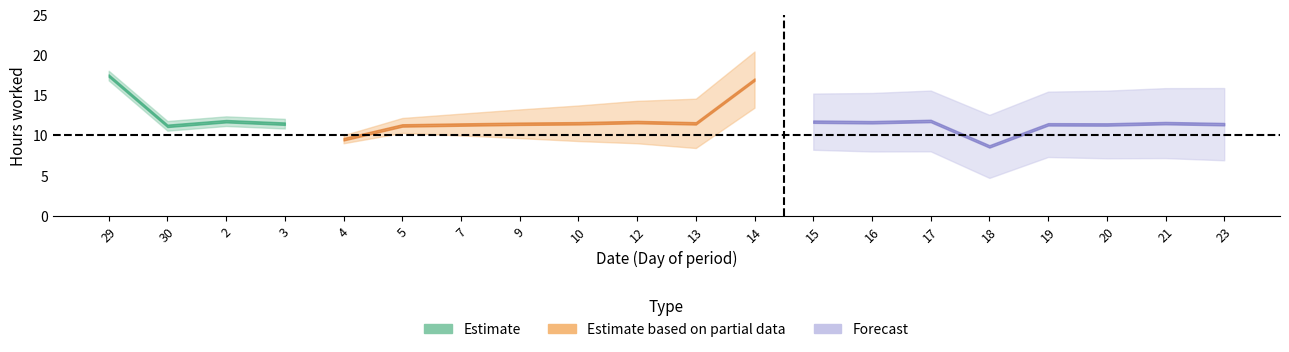

Reading left to right, extract all data points from this chart.

29=17.5	30=11.2	2=11.8	3=11.5	4=9.5	5=11.2	7=11.4	9=11.5	10=11.5	12=11.7	13=11.5	14=17.0	15=11.7	16=11.7	17=11.8	18=8.6	19=11.4	20=11.4	21=11.5	23=11.4